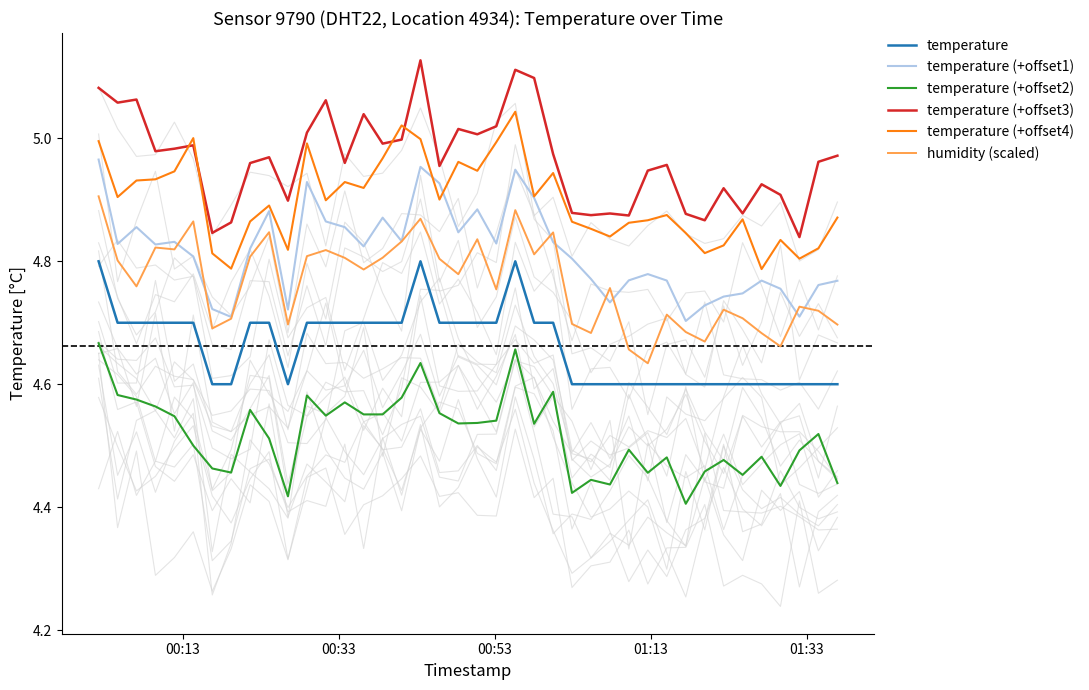

After their last crossing, which series has the higher values: humidity (scaled) or temperature (+offset1)?

temperature (+offset1)